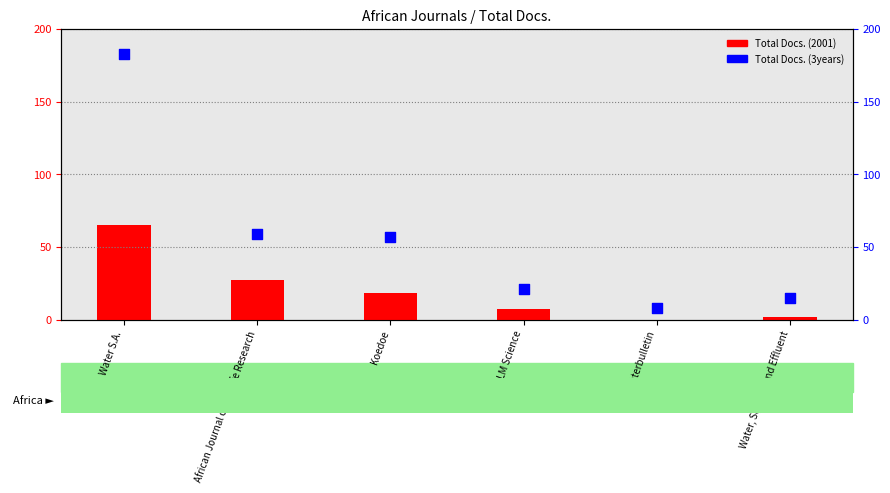

Which series contains the lowest Y value?

Total Docs. (2001)